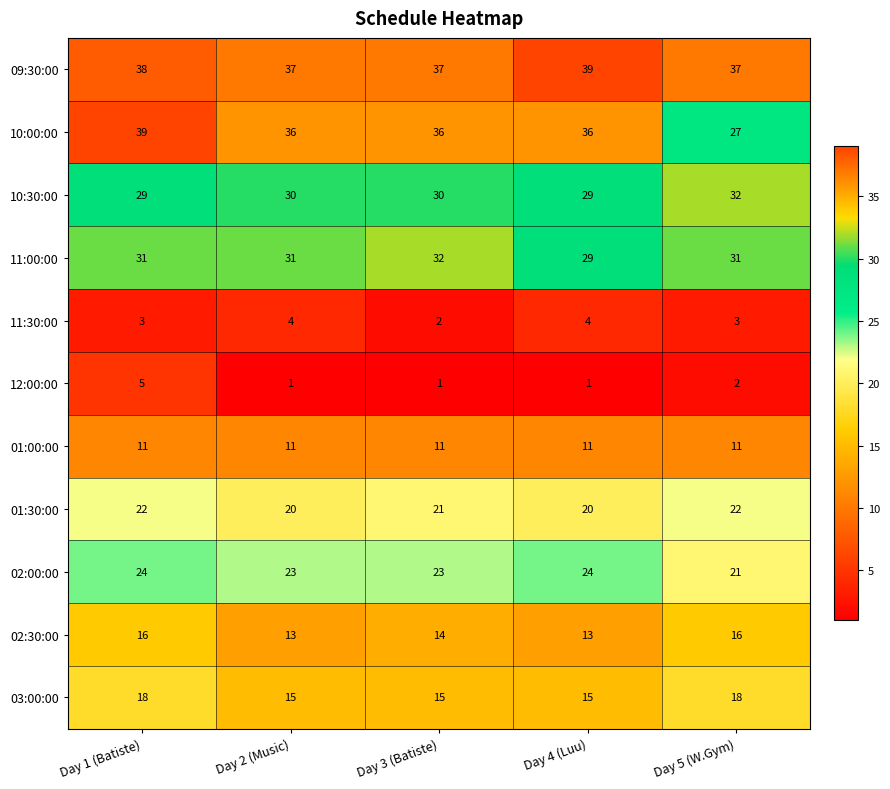

Rank the series at Day 3 (Batiste) from lowest to highest value.

12:00:00, 11:30:00, 01:00:00, 02:30:00, 03:00:00, 01:30:00, 02:00:00, 10:30:00, 11:00:00, 10:00:00, 09:30:00